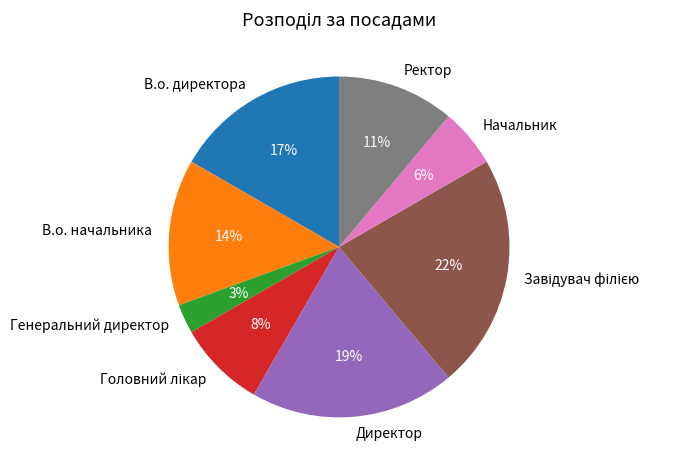

To the nearest percent, what is the average slice percentage?

12%